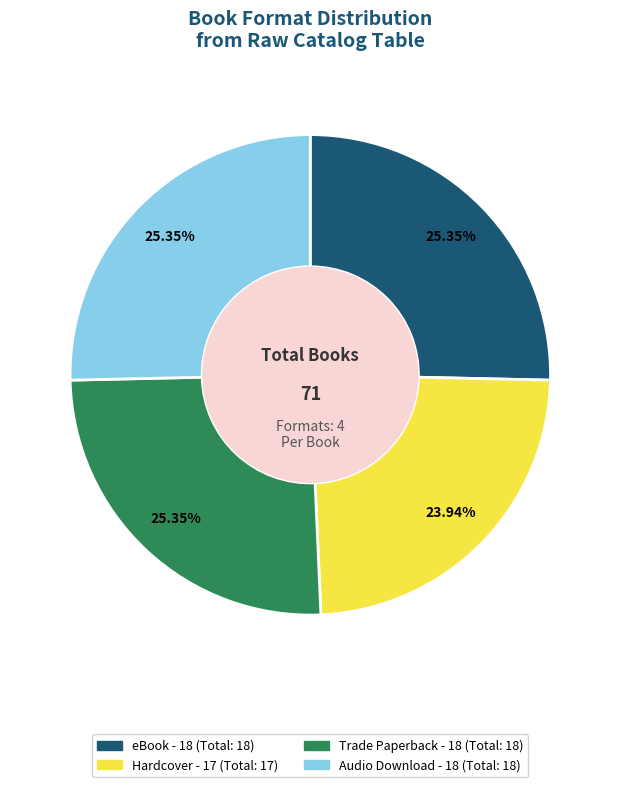

Is there any slice that represents more than half of the pie?

No